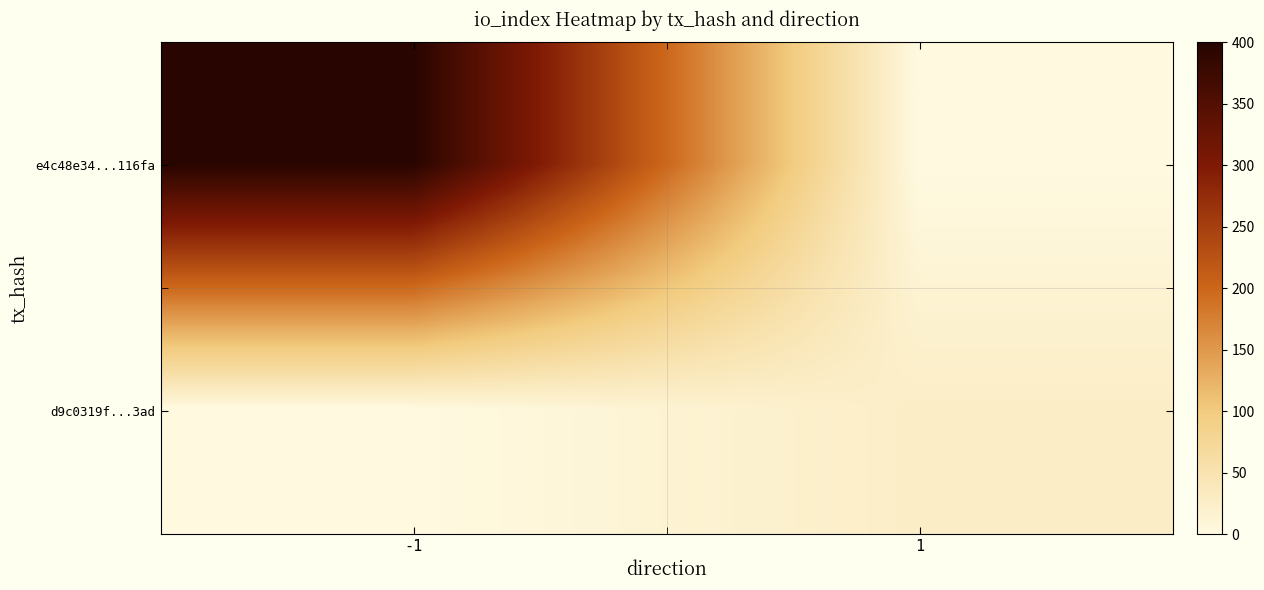

At which category is the sum across all series the highest?

-1